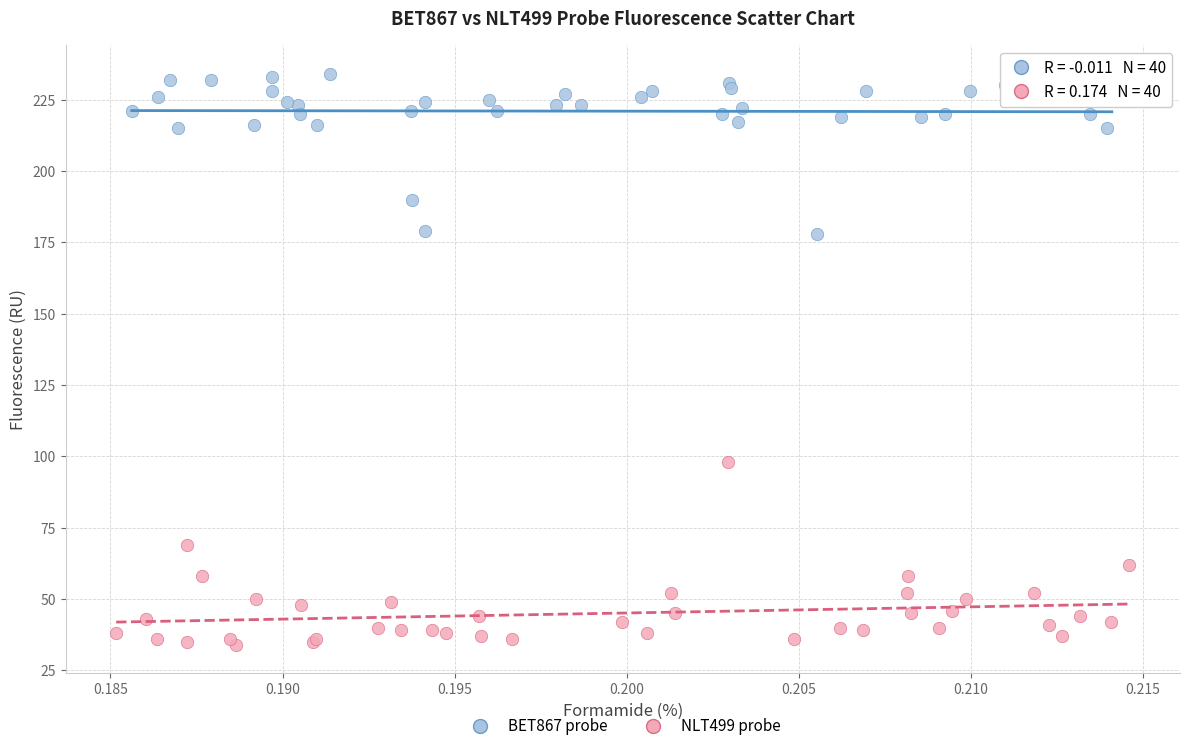

Which series reaches the minimum Y coordinate?

NLT499 probe